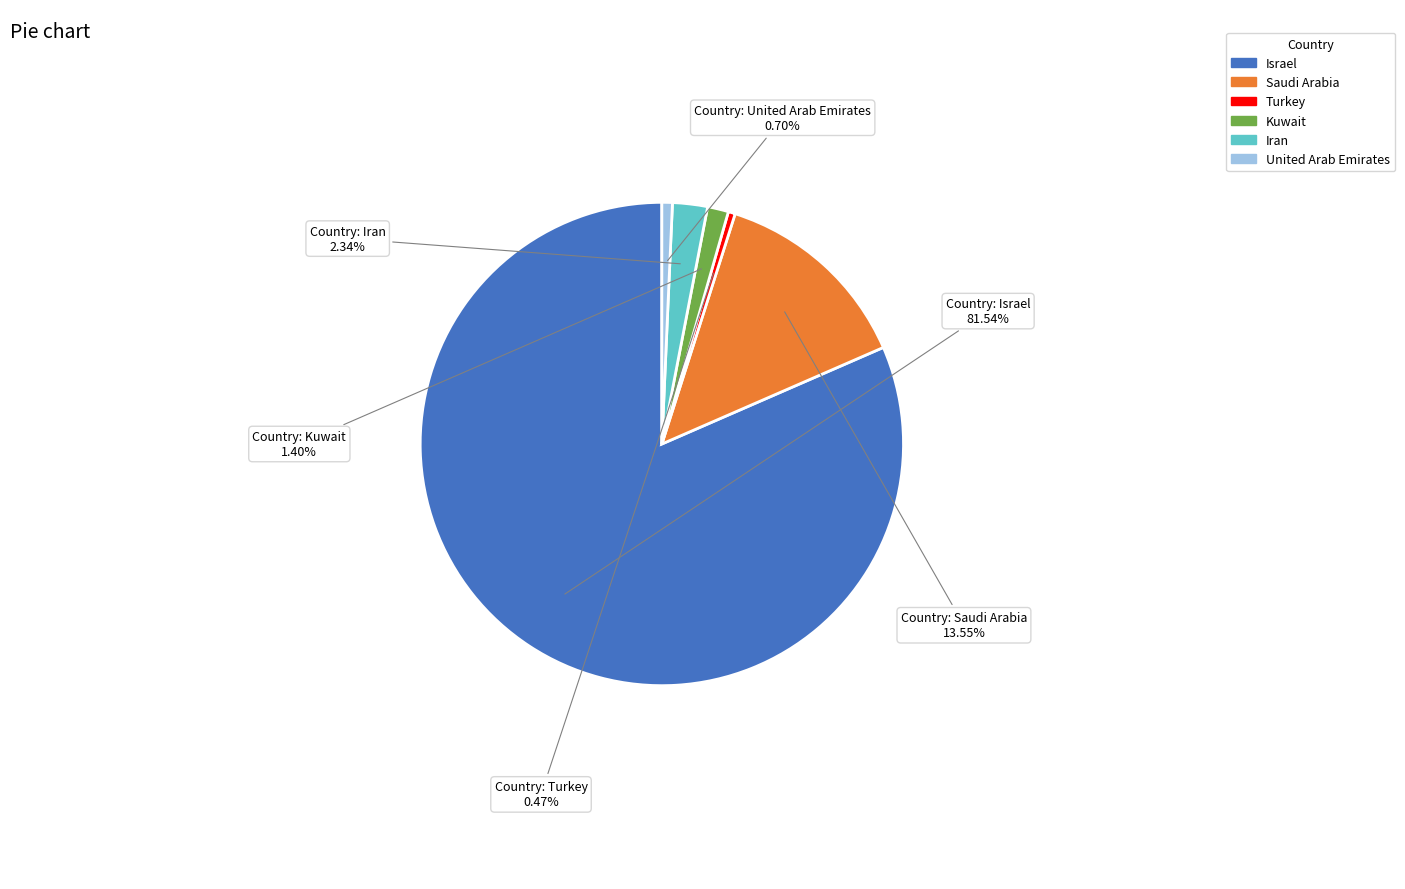

What is the ratio of the value at Saudi Arabia to the value at Kuwait?

9.7